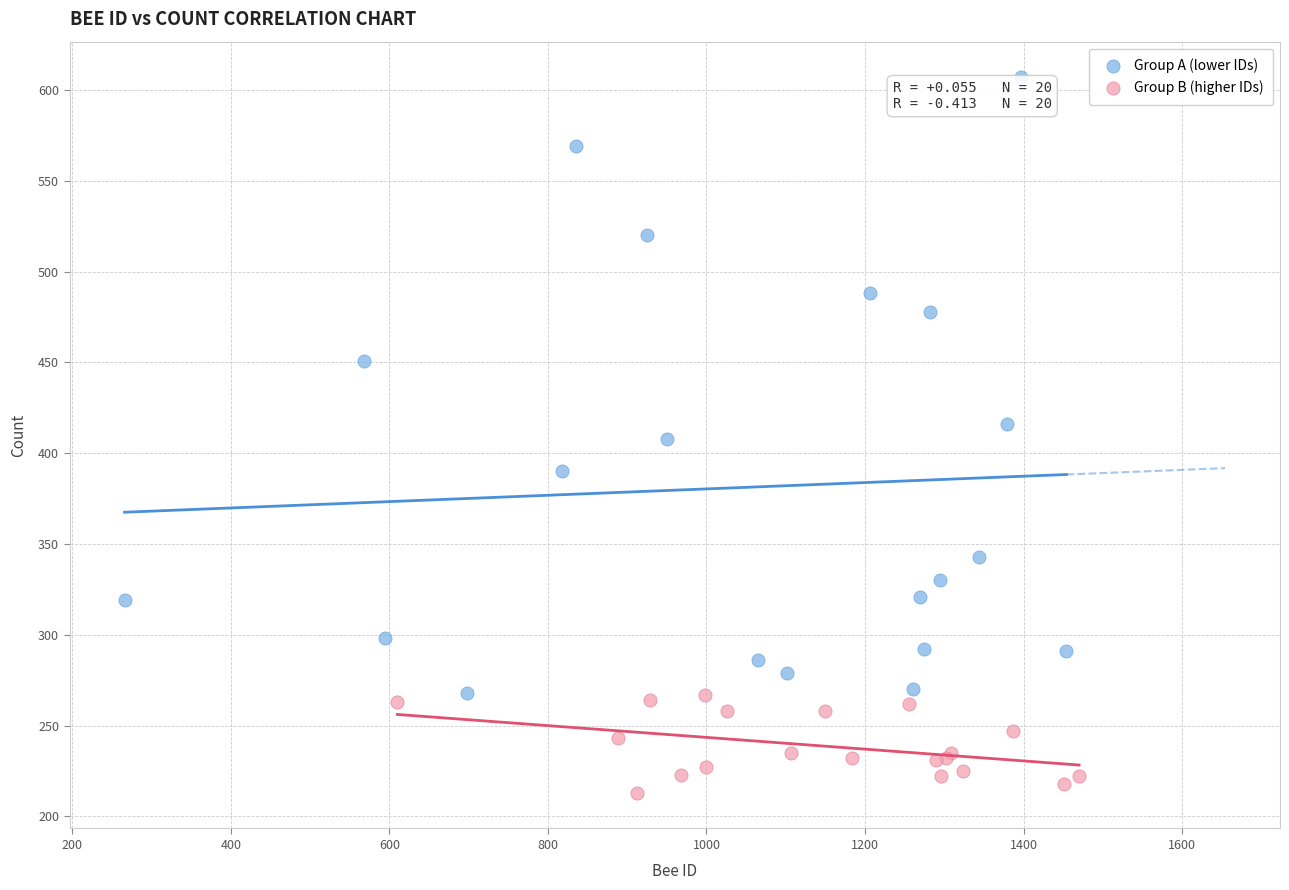

Which series has the widest spread of Y values?

Group A (lower IDs)